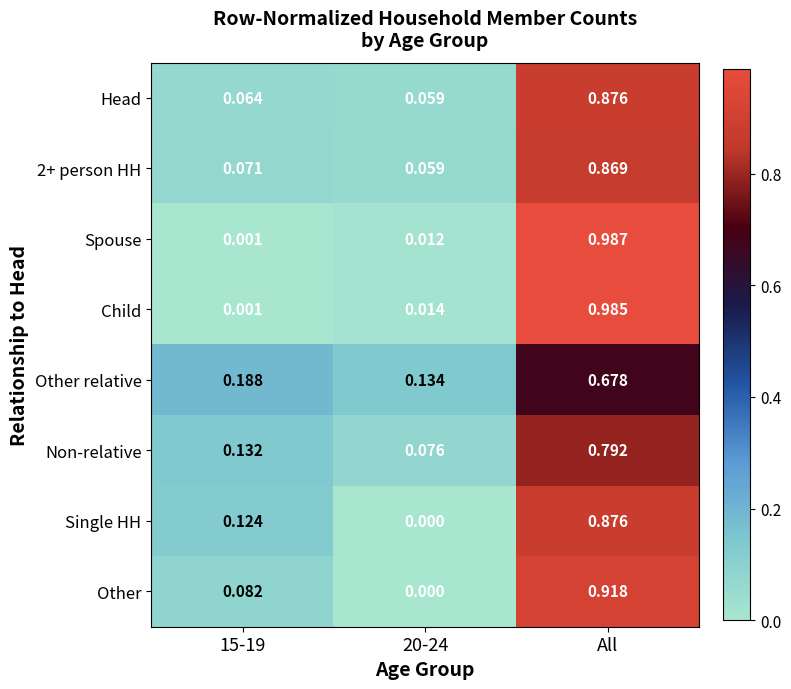

Which label corresponds to the largest value in the chart?

All